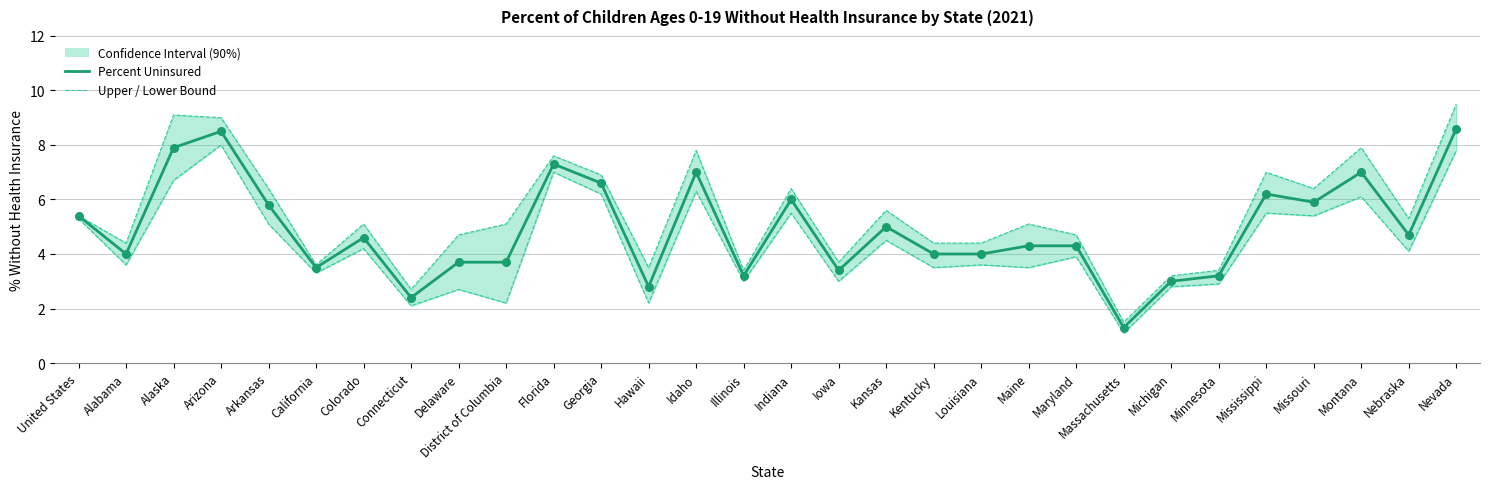

At which category is the sum across all series the highest?

Nevada